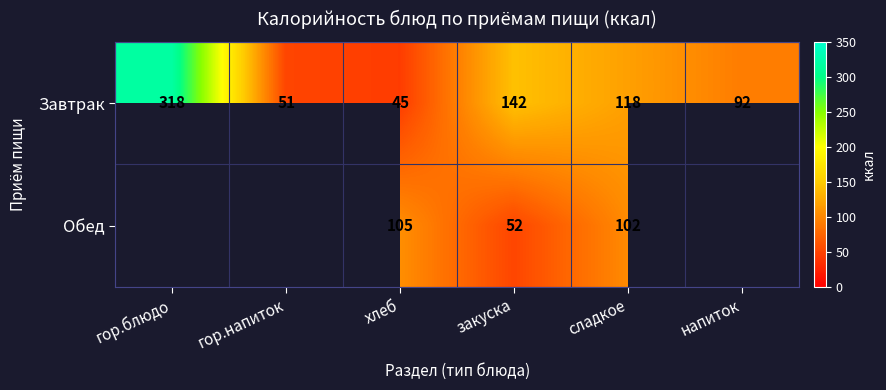

Where is Завтрак nearest to the value 181?

закуска